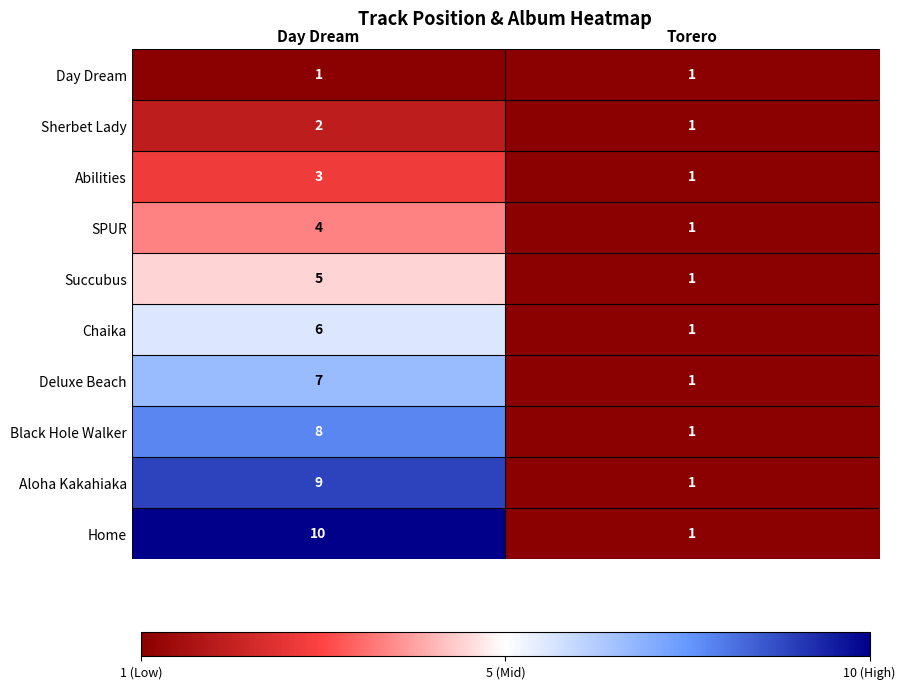

Reading left to right, extract all data points from this chart.

Day Dream: 1	1
Sherbet Lady: 2	1
Abilities: 3	1
SPUR: 4	1
Succubus: 5	1
Chaika: 6	1
Deluxe Beach: 7	1
Black Hole Walker: 8	1
Aloha Kakahiaka: 9	1
Home: 10	1